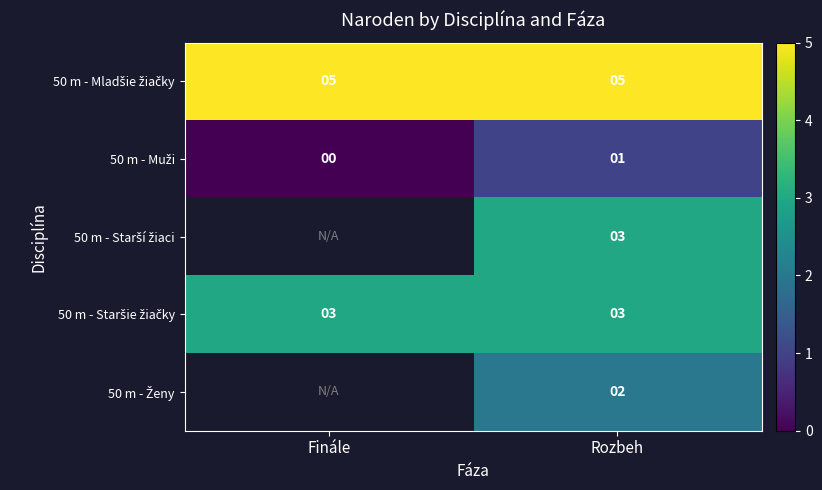

Is it true that 50 m - Staršie žiačky equals 4.3 at Finále?

False